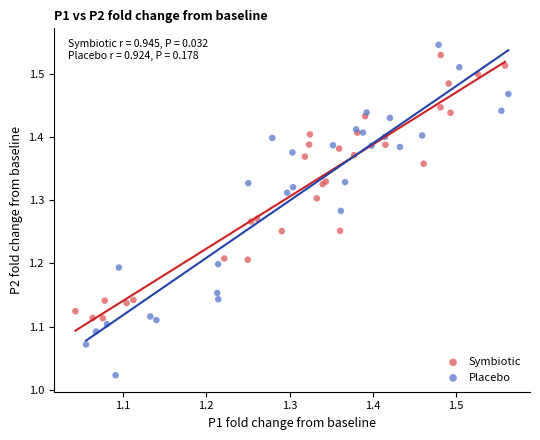

Which series reaches the minimum Y coordinate?

Placebo